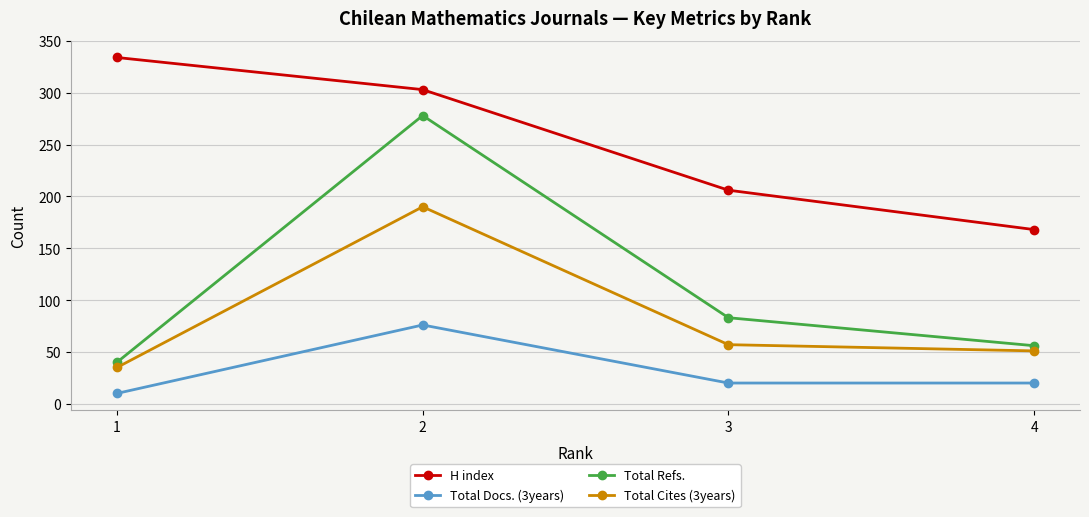

Between 1 and 3, which series saw the biggest shift?

H index